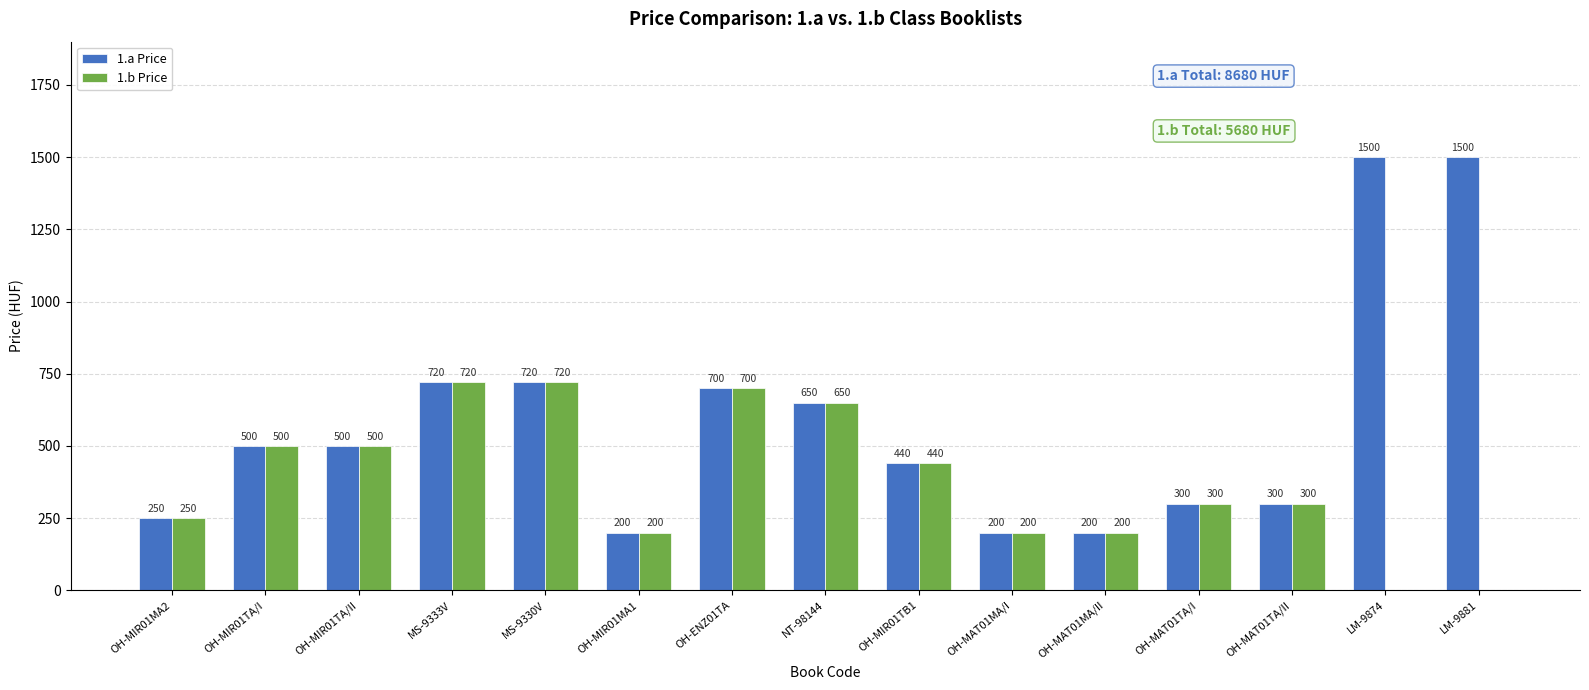

Which series has the largest total across all categories?

1.a Price